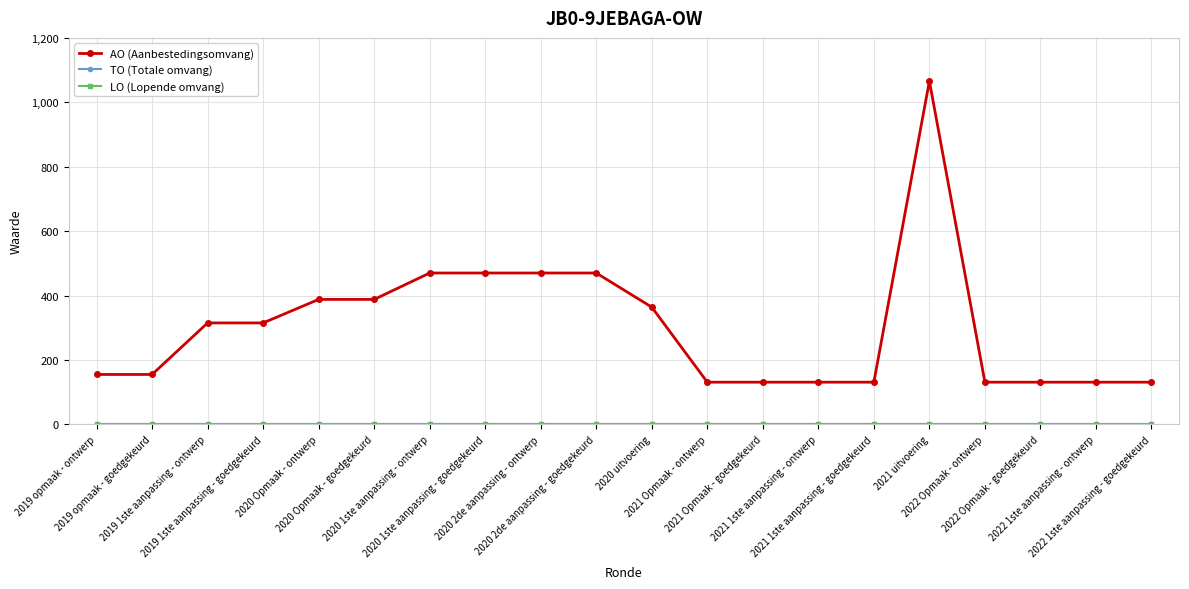

True or false: TO (Totale omvang) and LO (Lopende omvang) cross at least once.

False